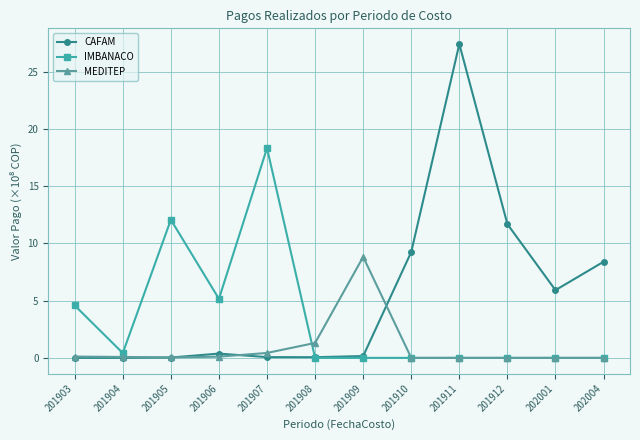

The IMBANACO series shows 5.2 at 201906. True or false?

True